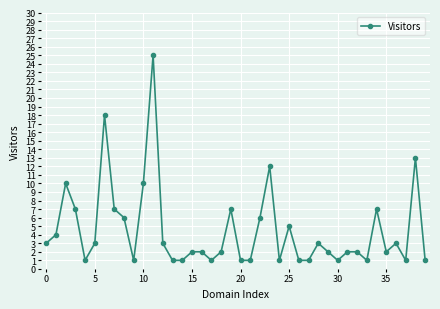

True or false: there are more than 0 points higher than both neighbors.

True